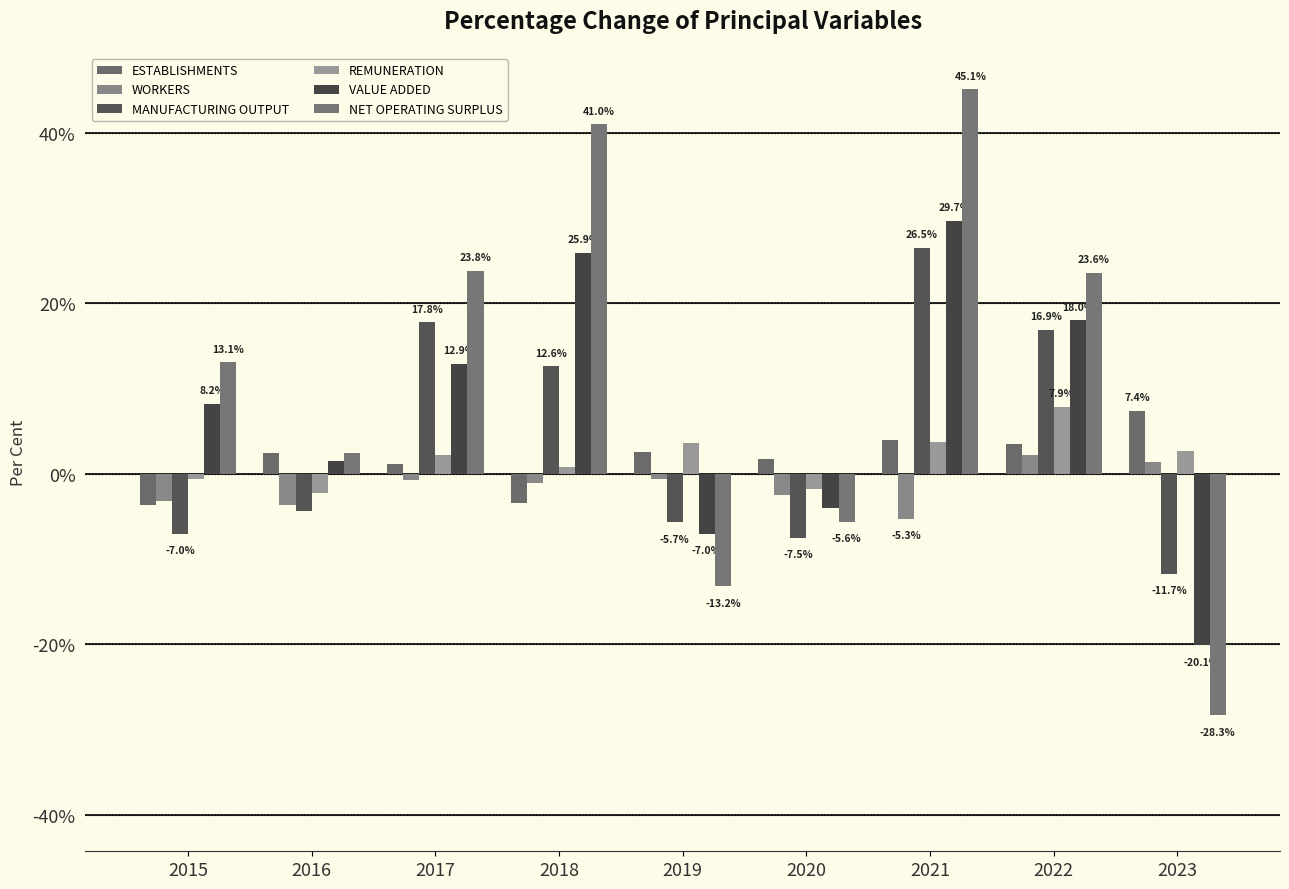

At which label does WORKERS first exceed -1?

2017